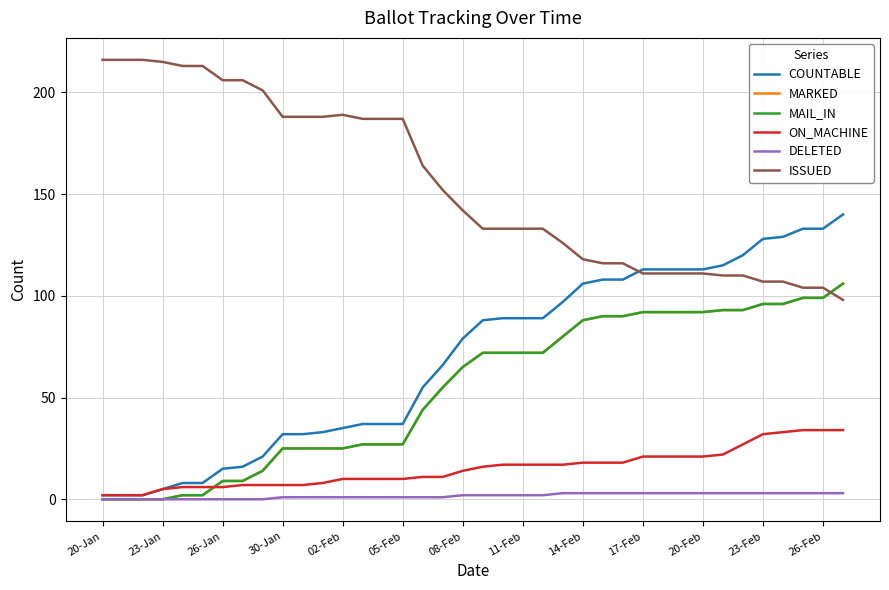

Rank the series by their maximum value, from highest to lowest.

ISSUED, COUNTABLE, MARKED, MAIL_IN, ON_MACHINE, DELETED